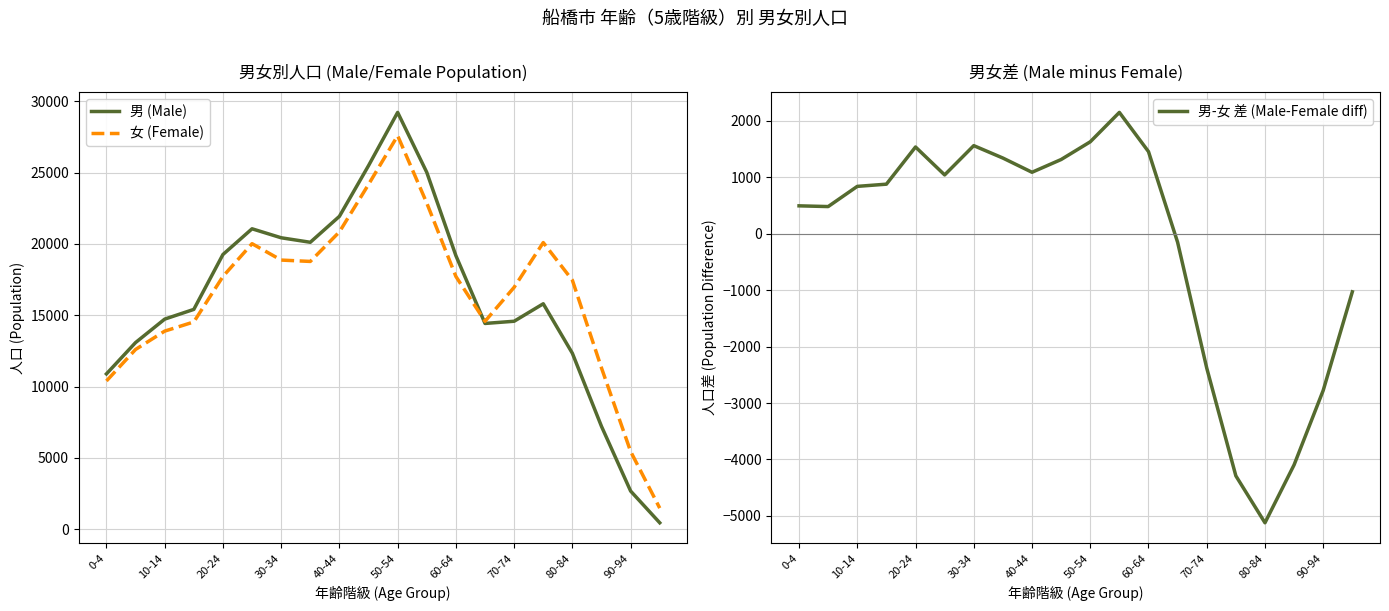

What value does the 女 (Female) series have at 50-54?

27584